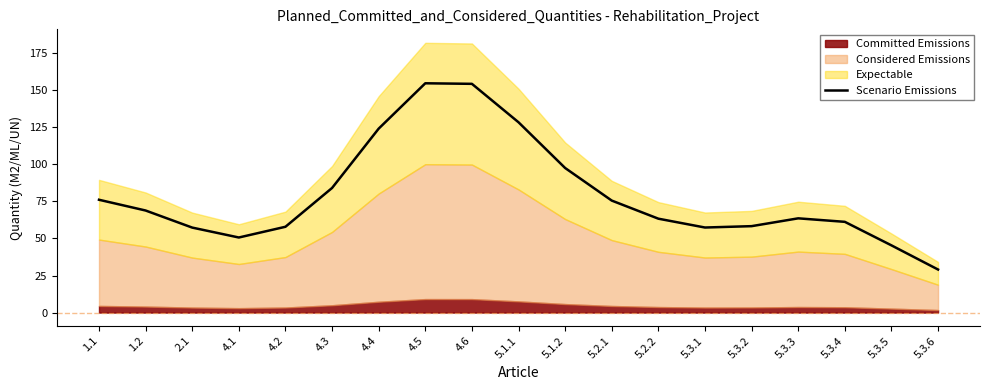

What is the value of the 8th point from the left?

154.6